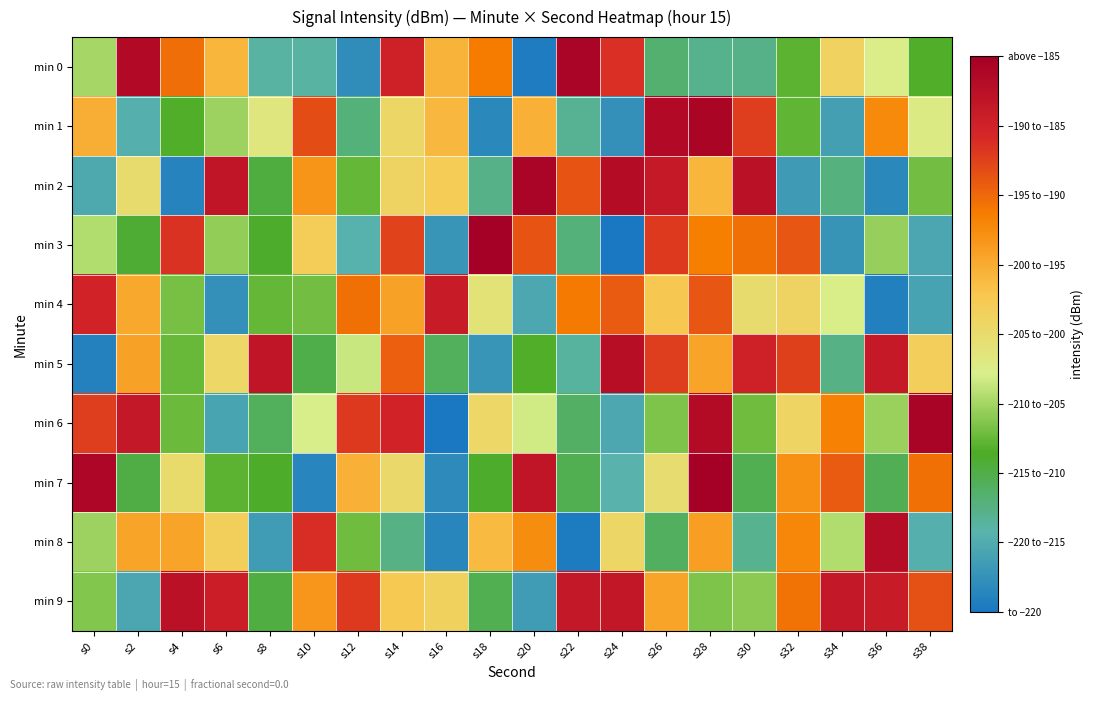

Reading left to right, extract all data points from this chart.

min 0: s0=-209.6	s2=-192.3	s4=-198.9	s6=-202.9	s8=-216.2	s10=-216.2	s12=-219.1	s14=-194.8	s16=-202.8	s18=-199.6	s20=-220.2	s22=-191.7	s24=-195.9	s26=-214.5	s28=-215.4	s30=-215.3	s32=-211.7	s34=-205.1	s36=-207.9	s38=-212.1
min 1: s0=-202.5	s2=-216.6	s4=-212.1	s6=-209.8	s8=-207.2	s10=-197.3	s12=-214.8	s14=-205.4	s16=-203.1	s18=-219.4	s20=-202.6	s22=-215.7	s24=-218.9	s26=-192.4	s28=-191.9	s30=-196.6	s32=-211.7	s34=-217.9	s36=-200.3	s38=-207.6
min 2: s0=-217.2	s2=-206.0	s4=-219.8	s6=-193.6	s8=-213.1	s10=-201.0	s12=-211.5	s14=-205.2	s16=-204.4	s18=-215.3	s20=-191.7	s22=-197.6	s24=-192.6	s26=-194.0	s28=-202.9	s30=-193.2	s32=-218.2	s34=-215.0	s36=-219.5	s38=-211.1
min 3: s0=-209.2	s2=-212.7	s4=-196.0	s6=-210.1	s8=-212.4	s10=-204.6	s12=-216.6	s14=-196.8	s16=-218.6	s18=-191.2	s20=-197.7	s22=-214.9	s24=-220.7	s26=-196.4	s28=-199.6	s30=-199.0	s32=-197.7	s34=-218.6	s36=-210.1	s38=-217.4
min 4: s0=-194.9	s2=-202.1	s4=-210.9	s6=-218.9	s8=-211.5	s10=-211.1	s12=-198.9	s14=-201.7	s16=-194.2	s18=-206.7	s20=-217.2	s22=-199.4	s24=-198.0	s26=-204.0	s28=-197.7	s30=-206.0	s32=-205.2	s34=-208.0	s36=-220.1	s38=-217.6
min 5: s0=-219.9	s2=-201.7	s4=-211.4	s6=-205.6	s8=-193.6	s10=-213.4	s12=-208.5	s14=-198.2	s16=-214.0	s18=-218.5	s20=-212.1	s22=-216.0	s24=-192.9	s26=-196.6	s28=-201.8	s30=-194.7	s32=-196.7	s34=-215.2	s36=-194.1	s38=-204.7
min 6: s0=-196.6	s2=-194.0	s4=-211.3	s6=-217.5	s8=-214.0	s10=-208.0	s12=-196.3	s14=-195.0	s16=-220.6	s18=-205.5	s20=-208.3	s22=-214.2	s24=-217.2	s26=-210.7	s28=-192.5	s30=-211.1	s32=-205.3	s34=-199.7	s36=-209.9	s38=-191.7
min 7: s0=-192.0	s2=-213.3	s4=-205.9	s6=-211.8	s8=-212.3	s10=-219.7	s12=-202.5	s14=-205.8	s16=-219.3	s18=-212.5	s20=-193.6	s22=-213.6	s24=-216.5	s26=-206.2	s28=-191.3	s30=-213.6	s32=-200.7	s34=-198.0	s36=-213.7	s38=-199.0
min 8: s0=-209.8	s2=-201.9	s4=-201.8	s6=-204.8	s8=-218.1	s10=-195.8	s12=-211.2	s14=-215.2	s16=-219.6	s18=-203.1	s20=-200.5	s22=-220.3	s24=-205.5	s26=-214.0	s28=-201.5	s30=-215.6	s32=-200.1	s34=-209.2	s36=-192.7	s38=-216.7
min 9: s0=-210.6	s2=-217.4	s4=-193.1	s6=-194.5	s8=-213.1	s10=-201.0	s12=-196.3	s14=-204.2	s16=-204.9	s18=-213.6	s20=-218.0	s22=-193.9	s24=-193.8	s26=-201.8	s28=-210.7	s30=-210.4	s32=-199.1	s34=-193.9	s36=-194.2	s38=-197.4